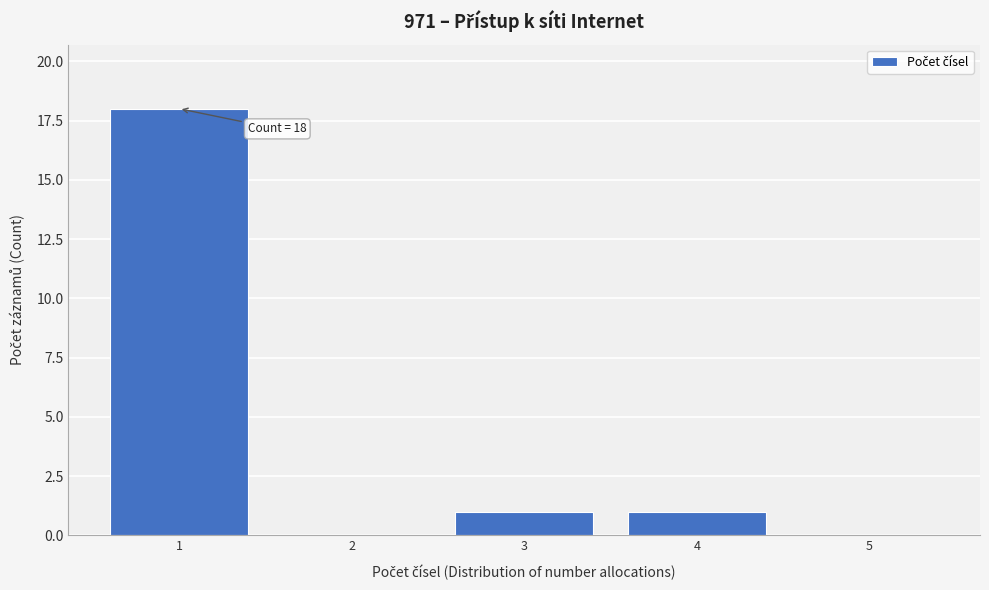

Reading left to right, what are all the values shown in this chart?

1=18	2=0	3=1	4=1	5=0